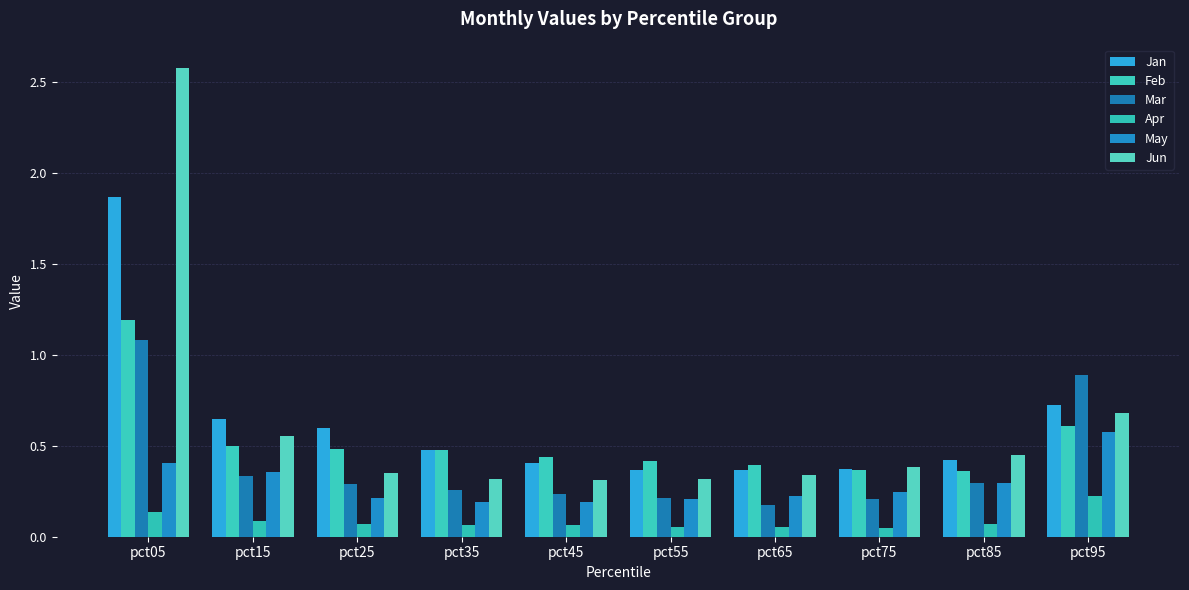

Reading left to right, transcribe all the data shown in this chart.

Jan: 1.9	0.6	0.6	0.5	0.4	0.4	0.4	0.4	0.4	0.7
Feb: 1.2	0.5	0.5	0.5	0.4	0.4	0.4	0.4	0.4	0.6
Mar: 1.1	0.3	0.3	0.3	0.2	0.2	0.2	0.2	0.3	0.9
Apr: 0.1	0.1	0.1	0.1	0.1	0.1	0.1	0.0	0.1	0.2
May: 0.4	0.4	0.2	0.2	0.2	0.2	0.2	0.2	0.3	0.6
Jun: 2.6	0.6	0.4	0.3	0.3	0.3	0.3	0.4	0.5	0.7